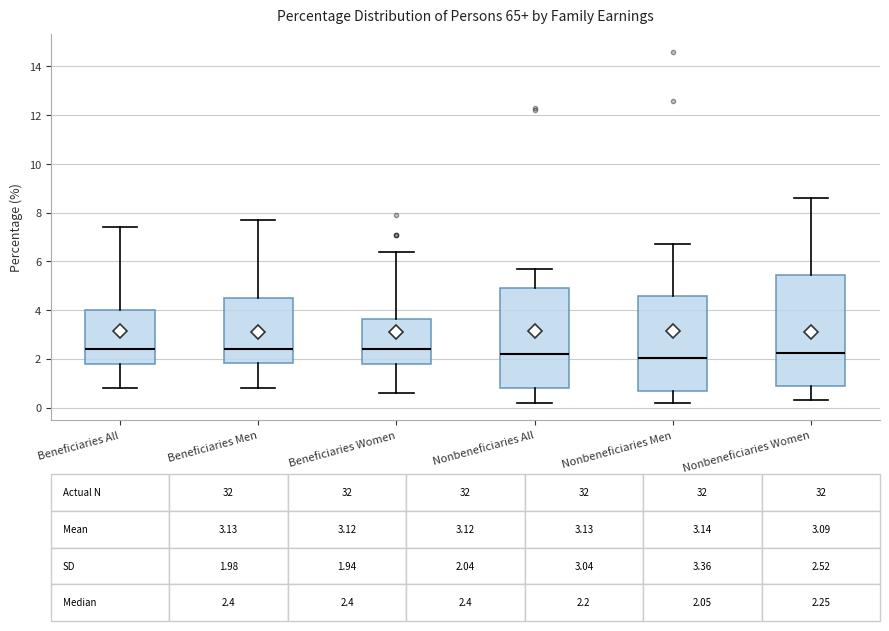

Comparing the boxes themselves (not the whiskers), which one is the tallest?

Nonbeneficiaries Women